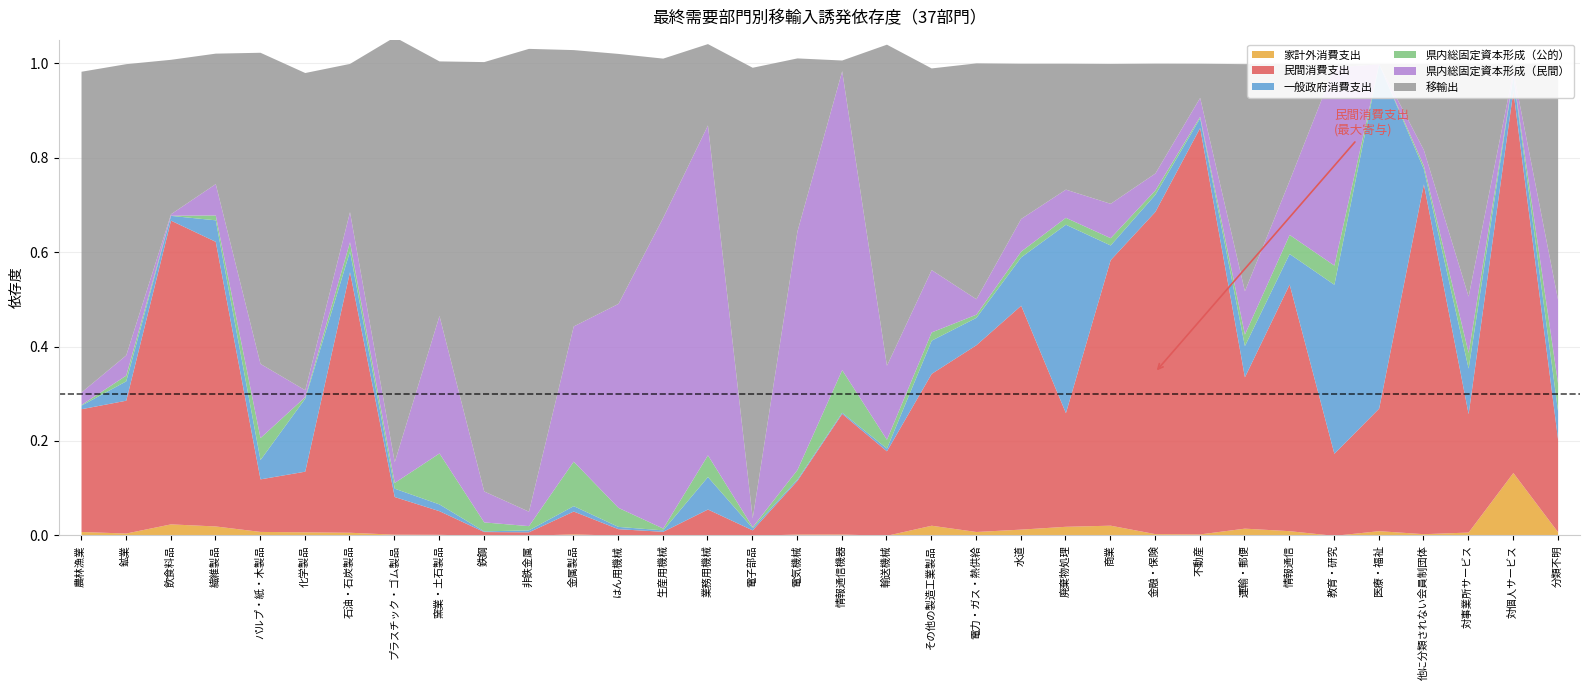

What is the value of the 民間消費支出 point at the 32nd from the left?

0.3